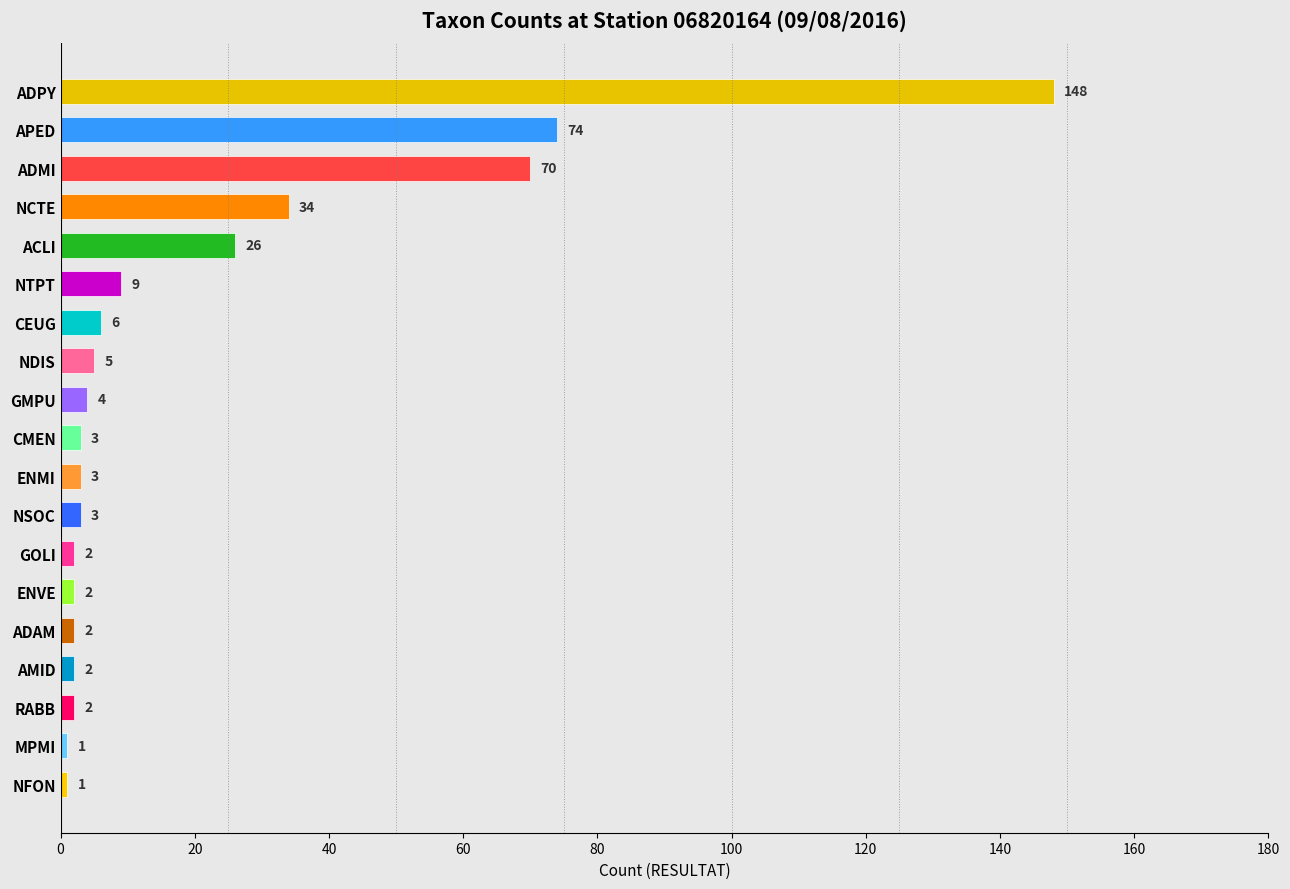

How many bars are there in total?

19